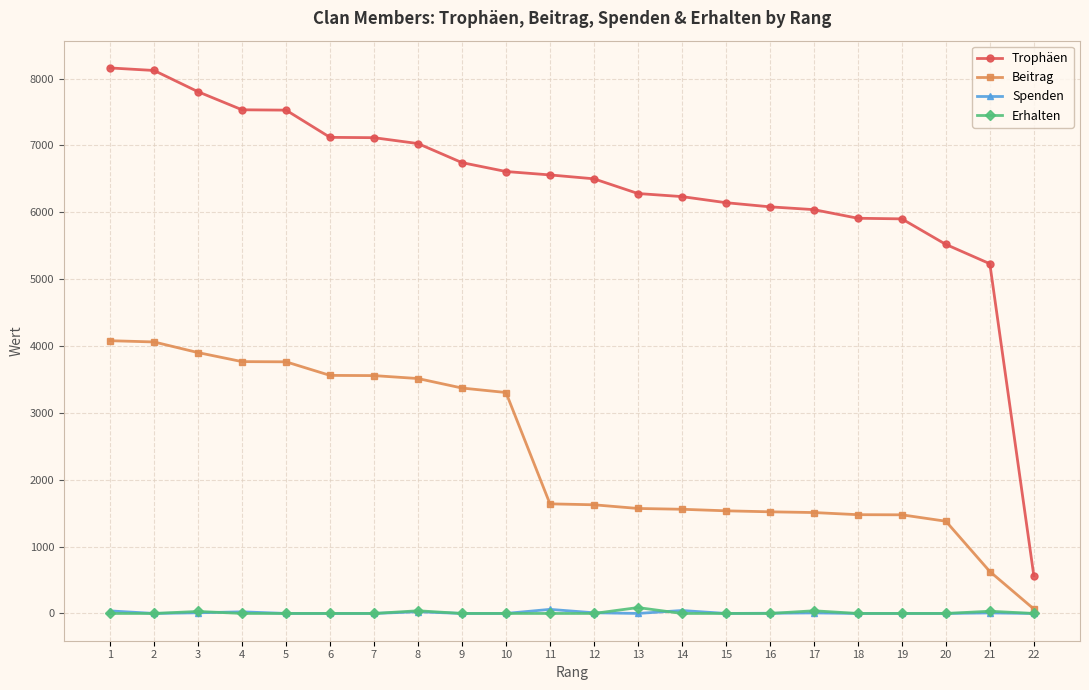

True or false: Spenden and Trophäen cross at least once.

False